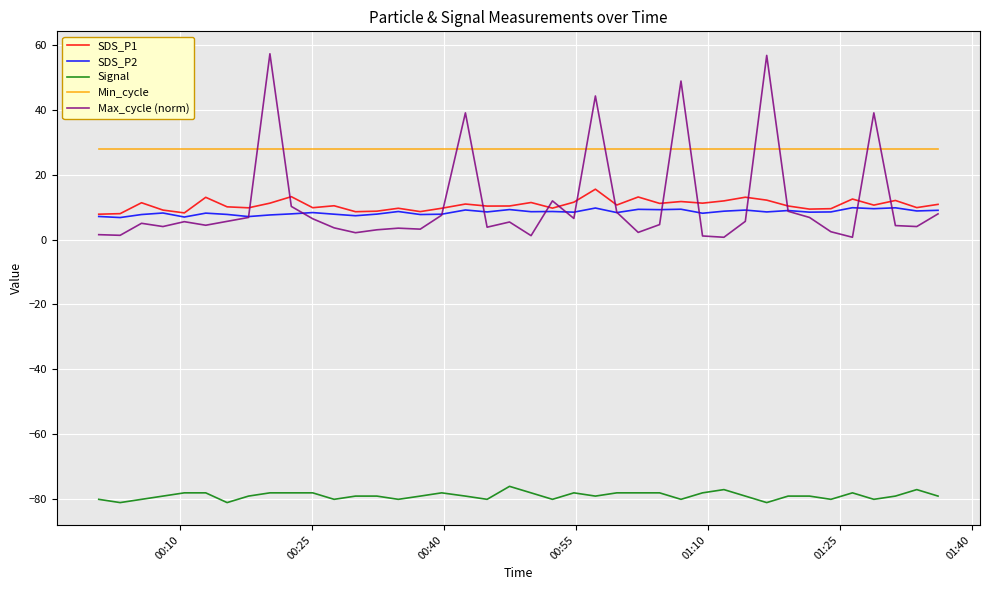

Which series has the largest total across all categories?

Min_cycle